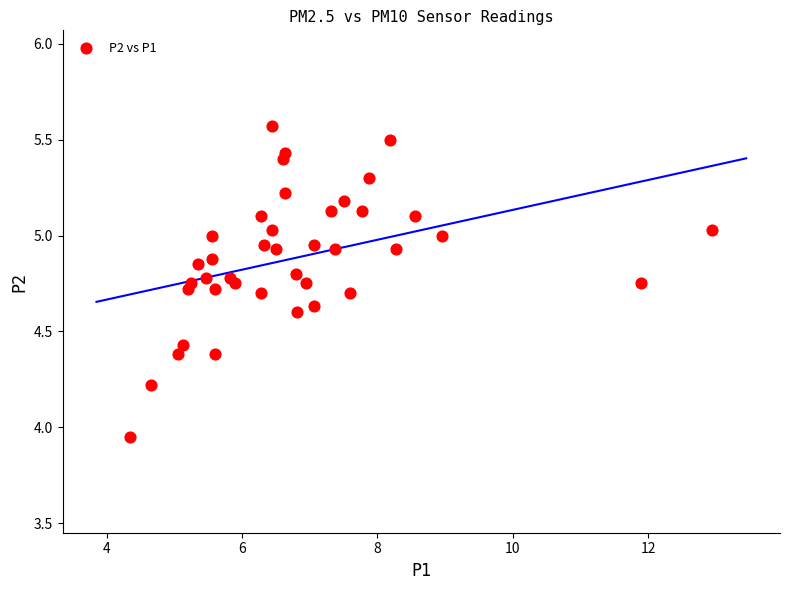

What is the range of Y values (max minus min)?

1.6